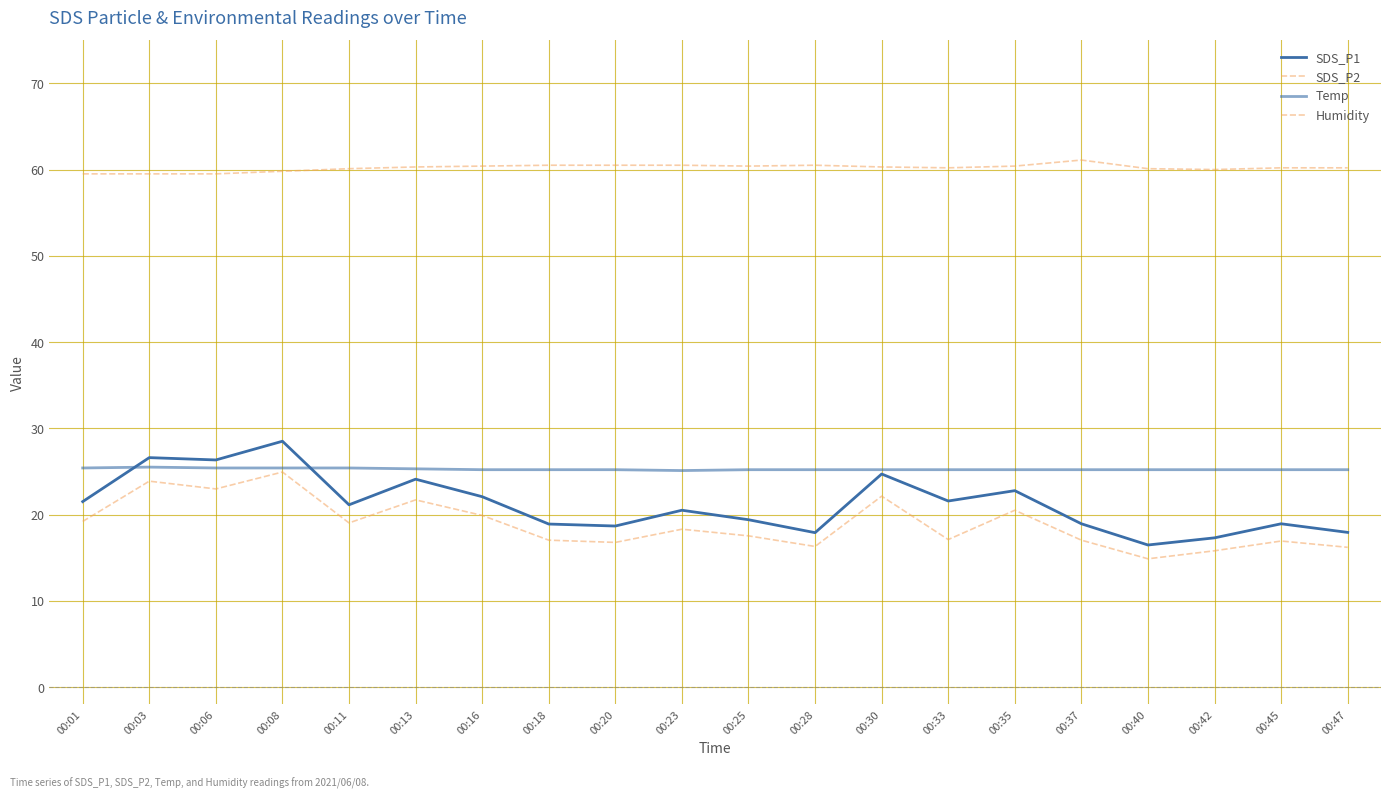

True or false: Humidity and Temp intersect in this chart.

False